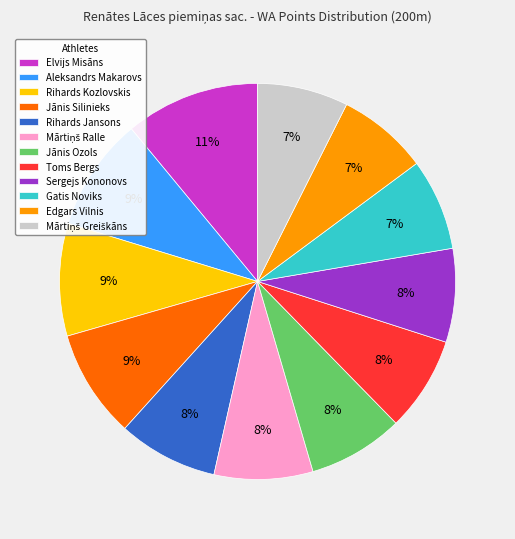

Is the sum of Rihards Kozlovskis and Jānis Ozols greater than half?

No